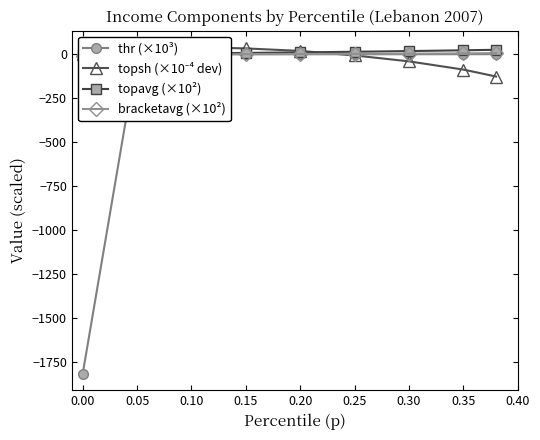

True or false: thr (×10³) and topavg (×10²) intersect in this chart.

False